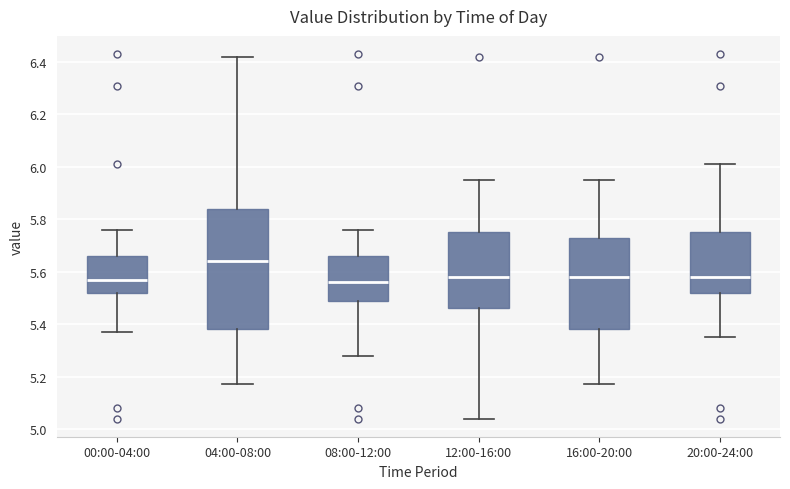

Reading left to right, transcribe this box plot: for each box, give where its median line is, the range the box spans, and where its two whiskers end, as read against the y-axis. The values are not printed on the chart, so give them approximately, as read against the axis.

00:00-04:00: median 5.58, box 5.52 to 5.66, whiskers 5.38 to 5.76
04:00-08:00: median 5.64, box 5.38 to 5.84, whiskers 5.18 to 6.42
08:00-12:00: median 5.56, box 5.50 to 5.66, whiskers 5.28 to 5.76
12:00-16:00: median 5.58, box 5.46 to 5.76, whiskers 5.04 to 5.96
16:00-20:00: median 5.58, box 5.38 to 5.74, whiskers 5.18 to 5.96
20:00-24:00: median 5.58, box 5.52 to 5.76, whiskers 5.36 to 6.02